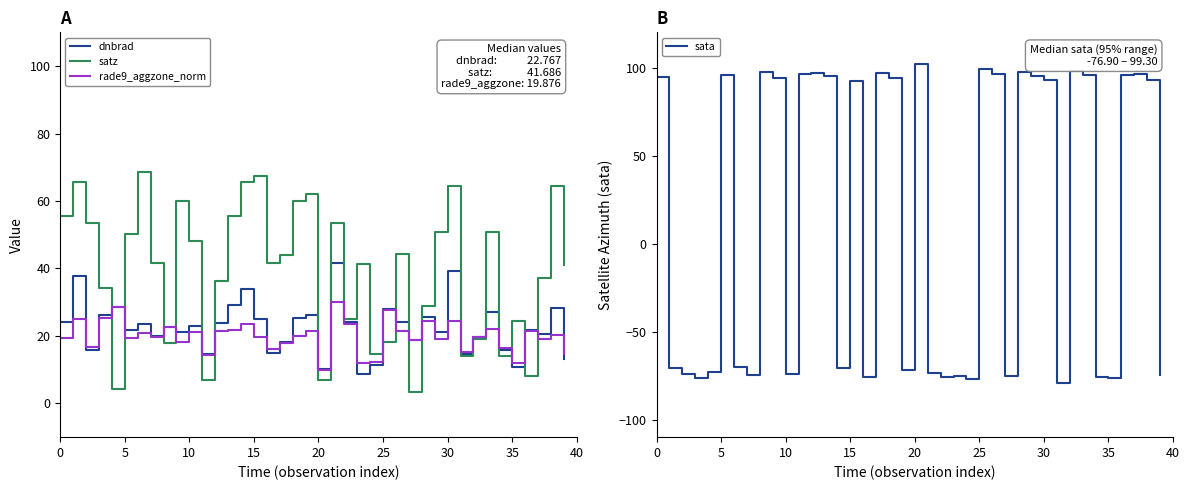

What is the spread (max minus min) of values at 17?

78.9